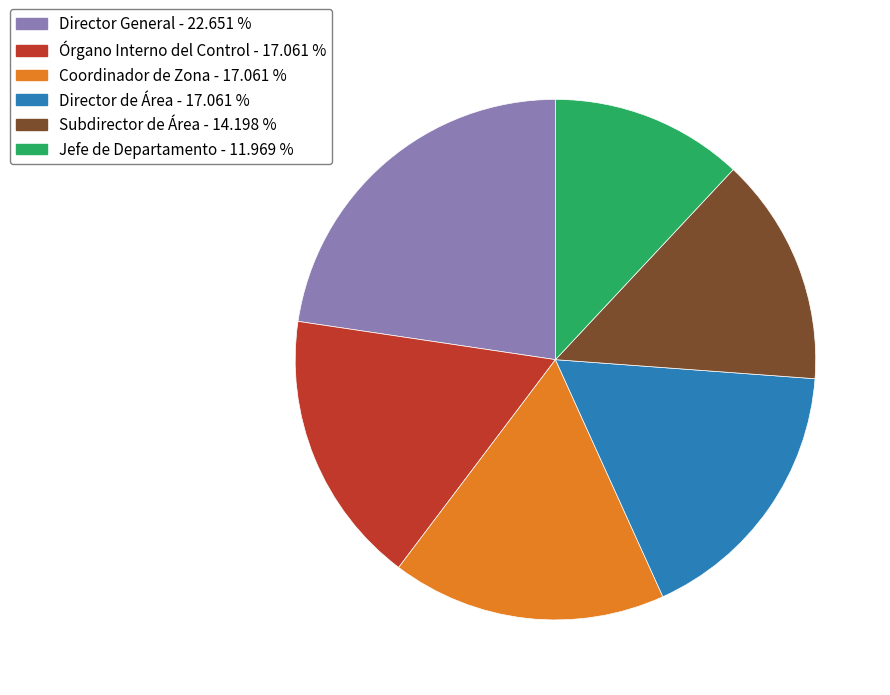

Does any single category account for the majority?

No